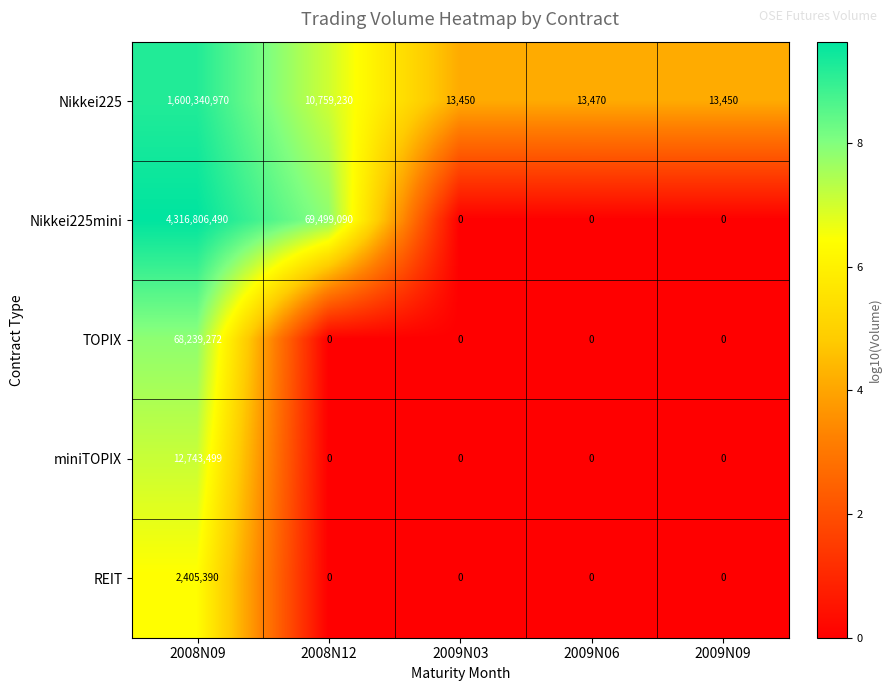

How many data points does each series have?

5